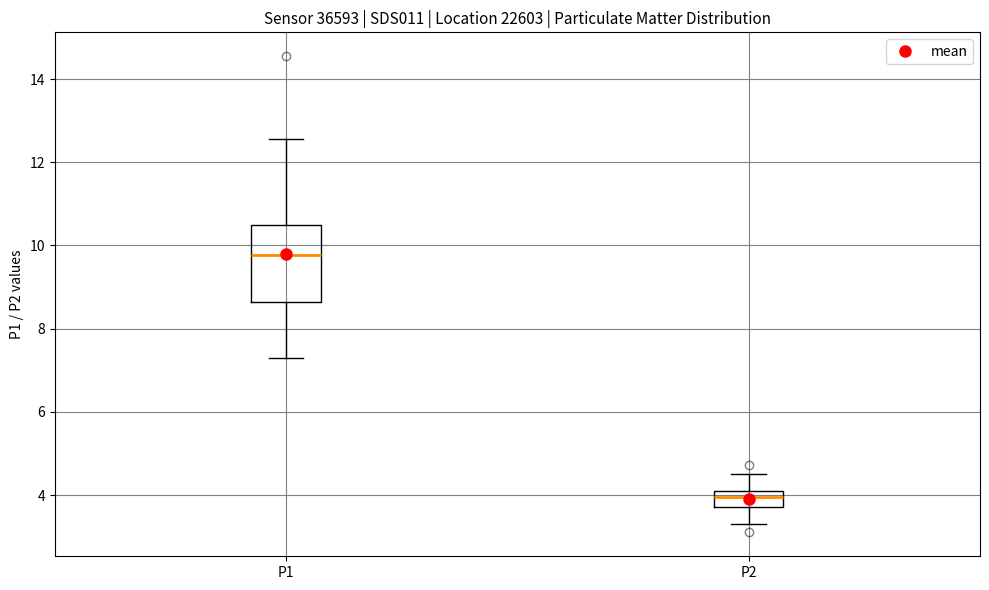

Comparing the boxes themselves (not the whiskers), which one is the tallest?

P1